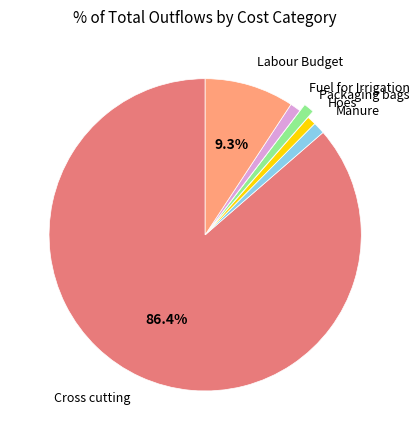

Is there a majority slice in this chart?

Yes